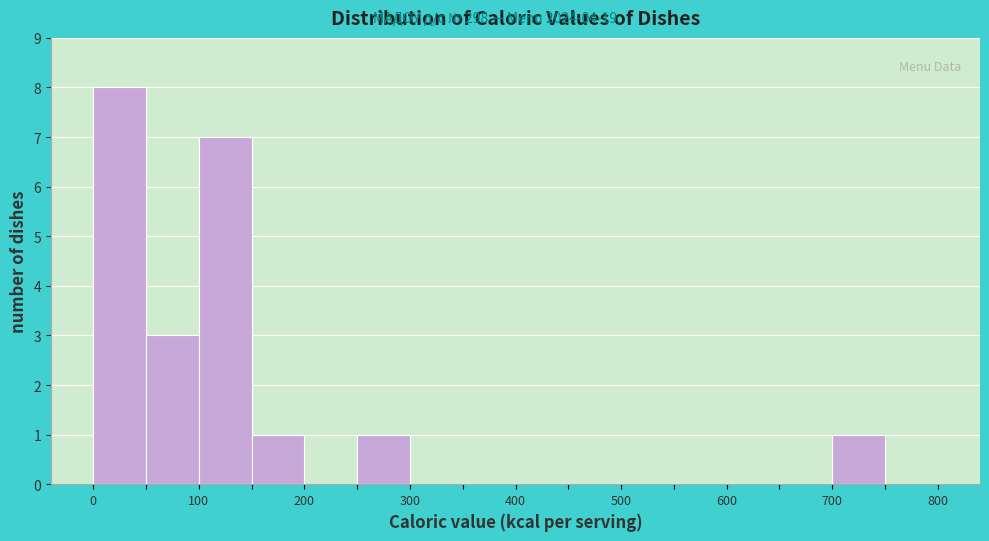

How tall is the bar that spans 0 to 50 on the x-axis? The values are not printed on the chart, so give them approximately, as read against the axis.

8